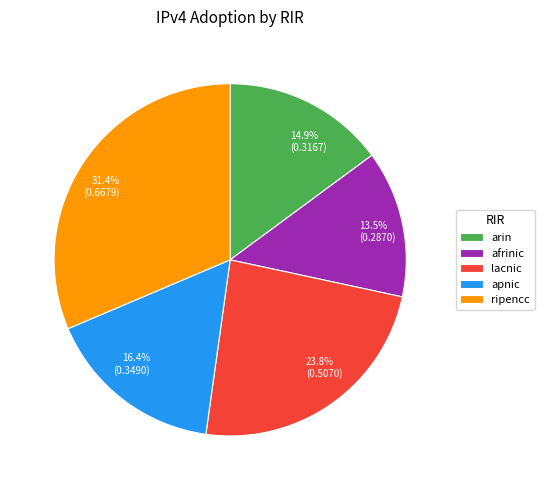

Between lacnic and arin, which is larger?

lacnic